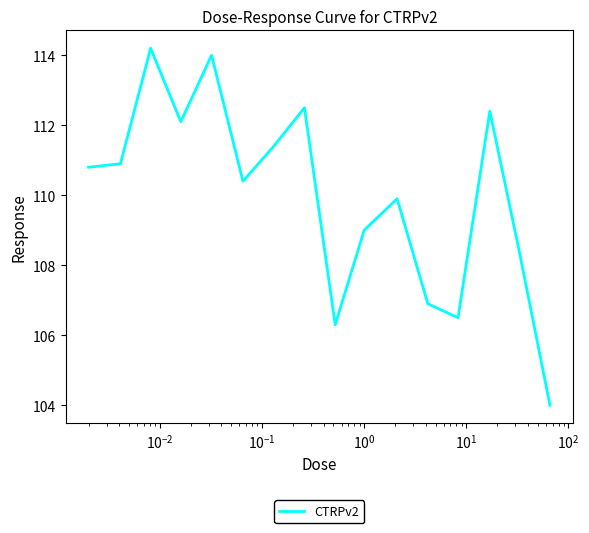

What is the difference between the maximum and minimum values?

10.2